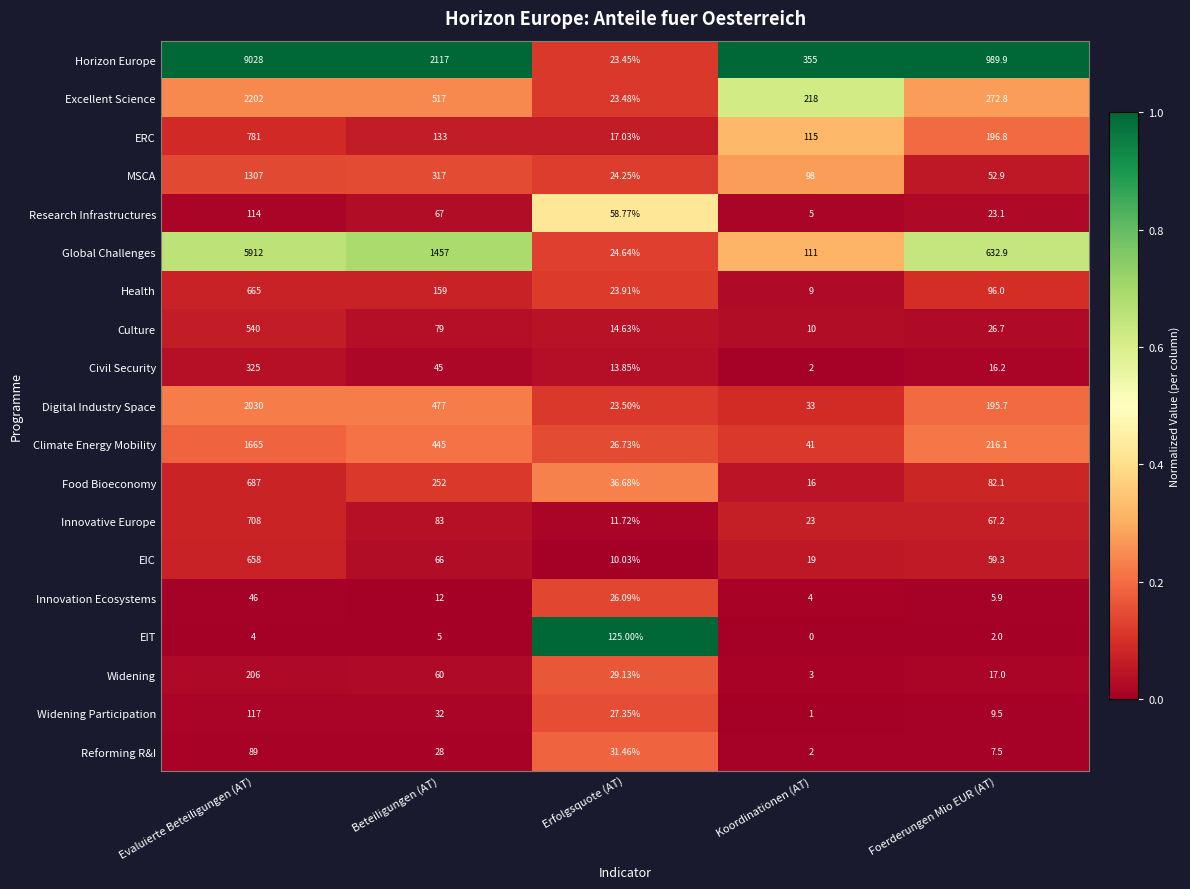

Between Erfolgsquote (AT) and Koordinationen (AT), which series saw the biggest shift?

Horizon Europe